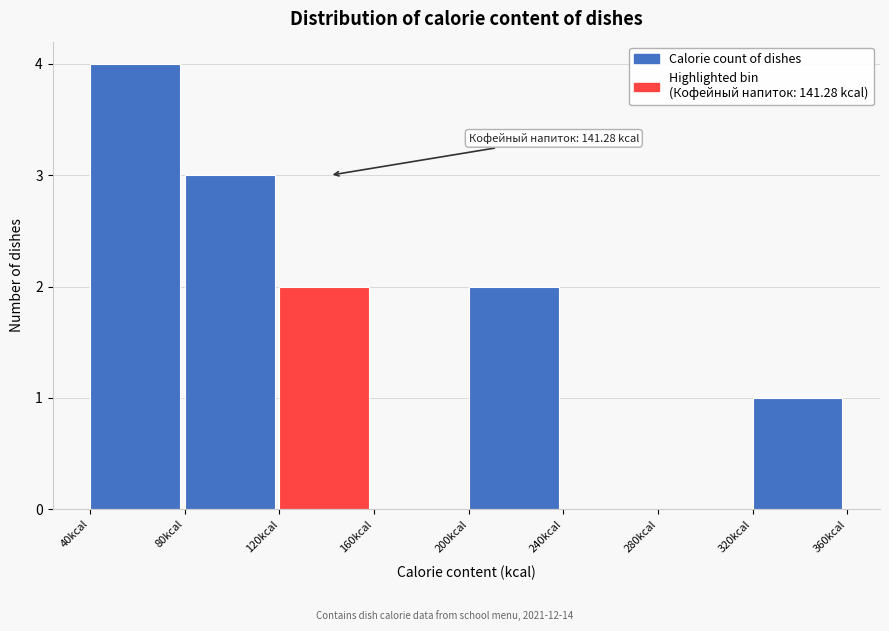

Which range on the x-axis has the tallest bar?

40 to 80